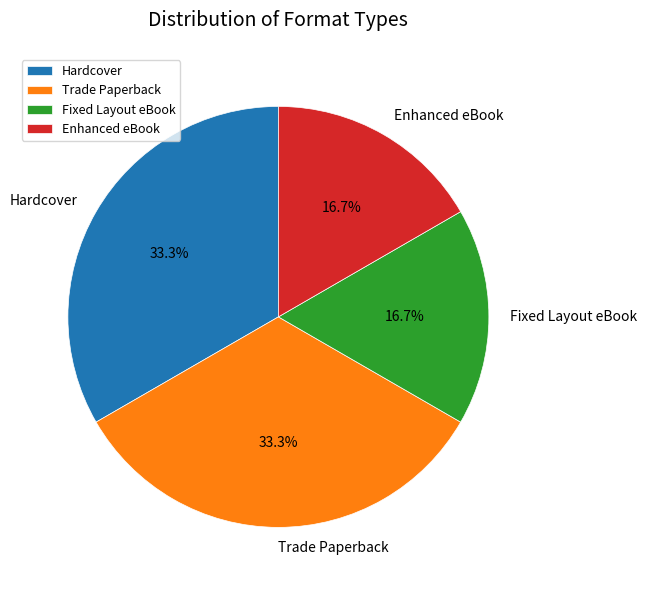

Is there any slice that represents more than half of the pie?

No